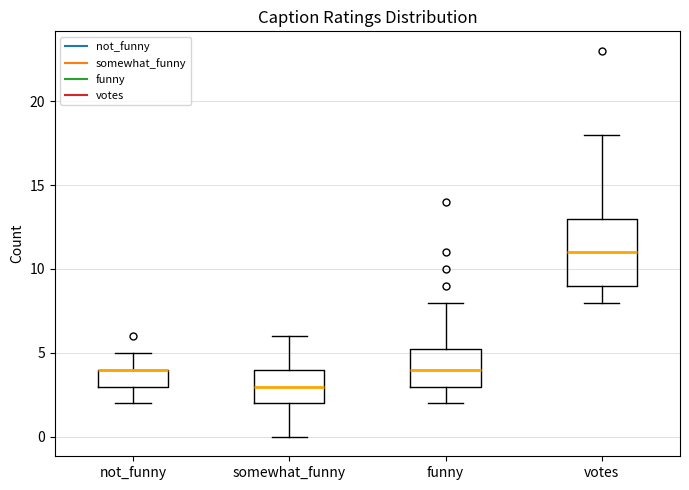

Reading left to right, read every box against the y-axis: the position of its median line, the range the box covers, and the ends of its whiskers. The values are not printed on the chart, so give them approximately, as read against the axis.

not_funny: median 4.0 (drawn on the box's upper edge), box 3.0 to 4.0, whiskers 2.0 to 5.0
somewhat_funny: median 3.0, box 2.0 to 4.0, whiskers 0.0 to 6.0
funny: median 4.0, box 3.0 to 5.5, whiskers 2.0 to 8.0
votes: median 11.0, box 9.0 to 13.0, whiskers 8.0 to 18.0